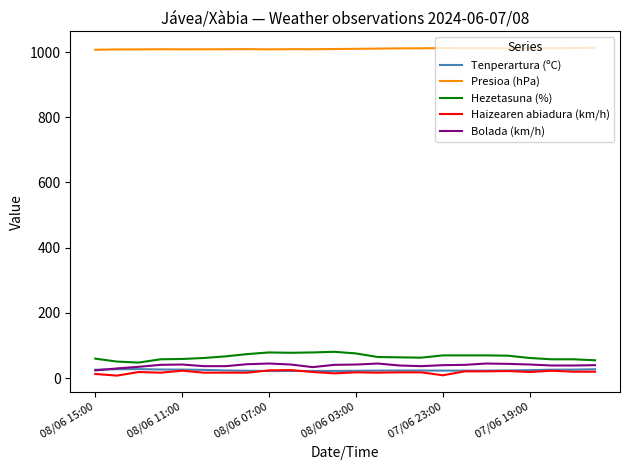

Which series has the largest range (max minus min)?

Hezetasuna (%)